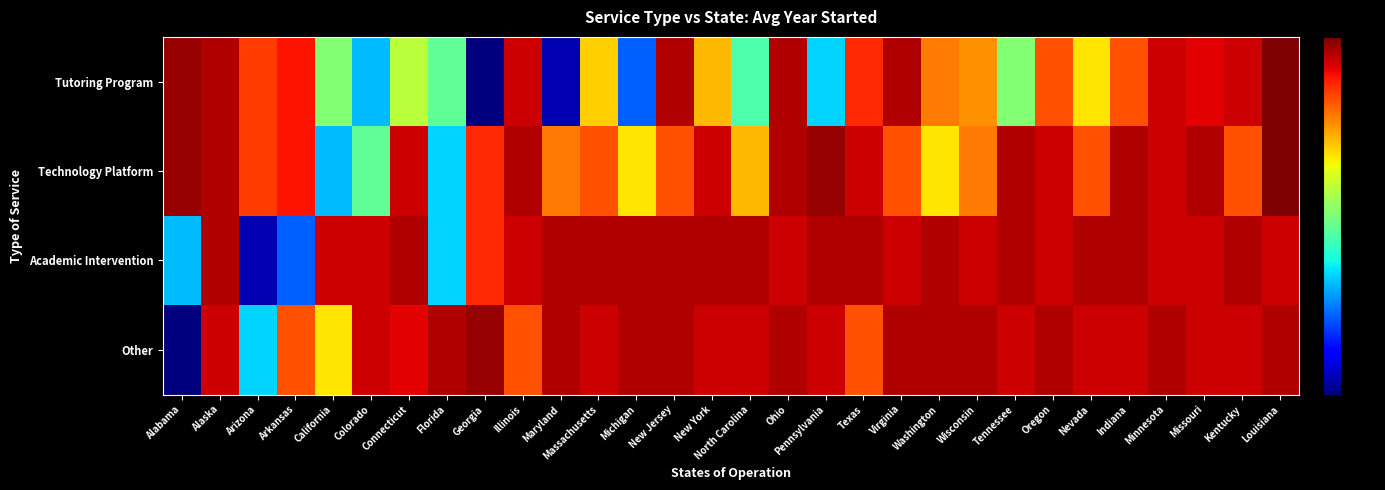

Reading right to left, transcribe all the data shown in this chart.

Tutoring Program: Louisiana=2023	Kentucky=2020	Missouri=2019	Minnesota=2020	Indiana=2015	Nevada=2008	Oregon=2015	Tennessee=2001	Wisconsin=2012	Washington=2013	Virginia=2021	Texas=2017	Pennsylvania=1993	Ohio=2021	North Carolina=1998	New York=2010	New Jersey=2021	Michigan=1988	Massachusetts=2009	Maryland=1980	Illinois=2020	Georgia=1978	Florida=1999	Connecticut=2004	Colorado=1992	California=2001	Arkansas=2018	Arizona=2016	Alaska=2021	Alabama=2022
Technology Platform: Louisiana=2023	Kentucky=2015	Missouri=2021	Minnesota=2020	Indiana=2021	Nevada=2015	Oregon=2020	Tennessee=2021	Wisconsin=2013	Washington=2008	Virginia=2015	Texas=2020	Pennsylvania=2022	Ohio=2021	North Carolina=2010	New York=2020	New Jersey=2015	Michigan=2008	Massachusetts=2015	Maryland=2013	Illinois=2021	Georgia=2017	Florida=1993	Connecticut=2020	Colorado=1999	California=1992	Arkansas=2018	Arizona=2016	Alaska=2021	Alabama=2022
Academic Intervention: Louisiana=2020	Kentucky=2021	Missouri=2020	Minnesota=2020	Indiana=2021	Nevada=2021	Oregon=2020	Tennessee=2021	Wisconsin=2020	Washington=2021	Virginia=2020	Texas=2021	Pennsylvania=2021	Ohio=2020	North Carolina=2021	New York=2021	New Jersey=2021	Michigan=2021	Massachusetts=2021	Maryland=2021	Illinois=2020	Georgia=2017	Florida=1993	Connecticut=2021	Colorado=2020	California=2020	Arkansas=1988	Arizona=1980	Alaska=2021	Alabama=1992
Other: Louisiana=2021	Kentucky=2020	Missouri=2020	Minnesota=2021	Indiana=2020	Nevada=2020	Oregon=2021	Tennessee=2020	Wisconsin=2021	Washington=2021	Virginia=2021	Texas=2015	Pennsylvania=2020	Ohio=2021	North Carolina=2020	New York=2020	New Jersey=2021	Michigan=2021	Massachusetts=2020	Maryland=2021	Illinois=2015	Georgia=2022	Florida=2021	Connecticut=2019	Colorado=2020	California=2008	Arkansas=2015	Arizona=1993	Alaska=2020	Alabama=1978